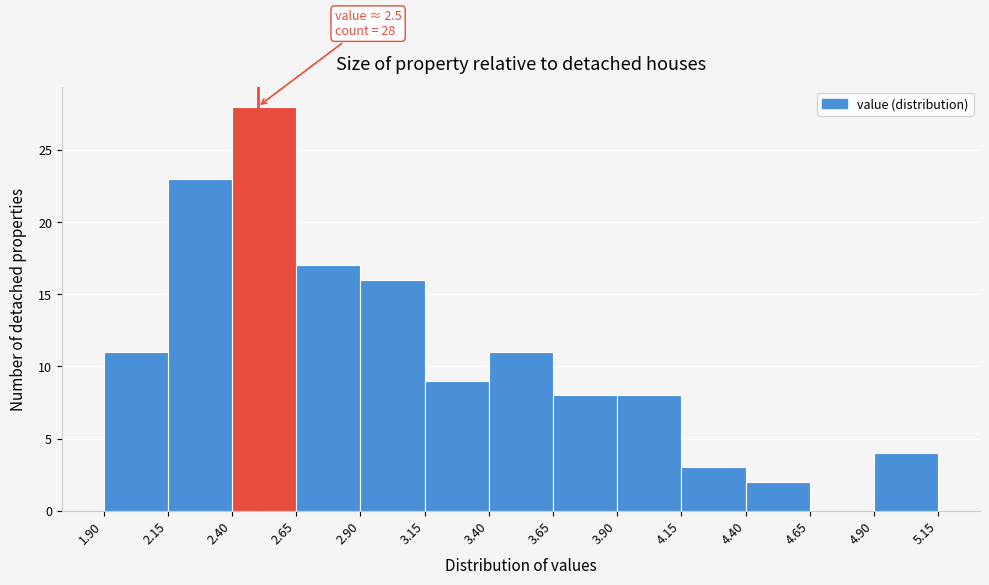

Which range on the x-axis has the tallest bar?

2.40 to 2.65